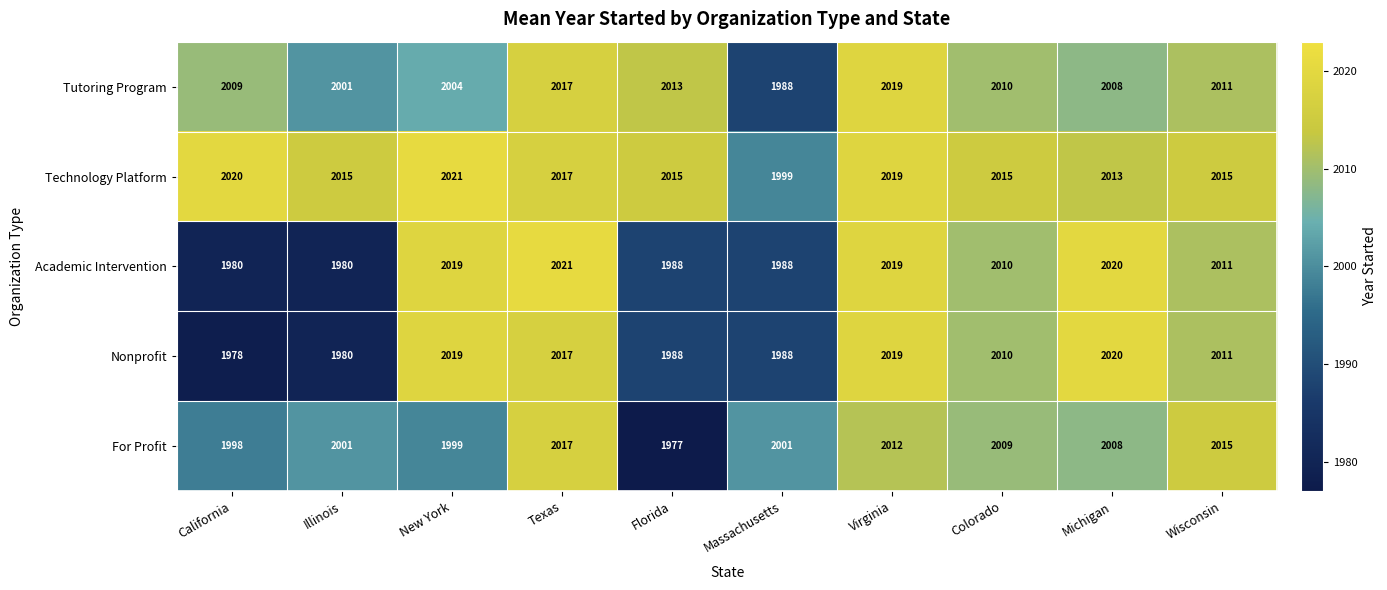

What is the difference between the second highest and second lowest values in the Tutoring Program series?

16